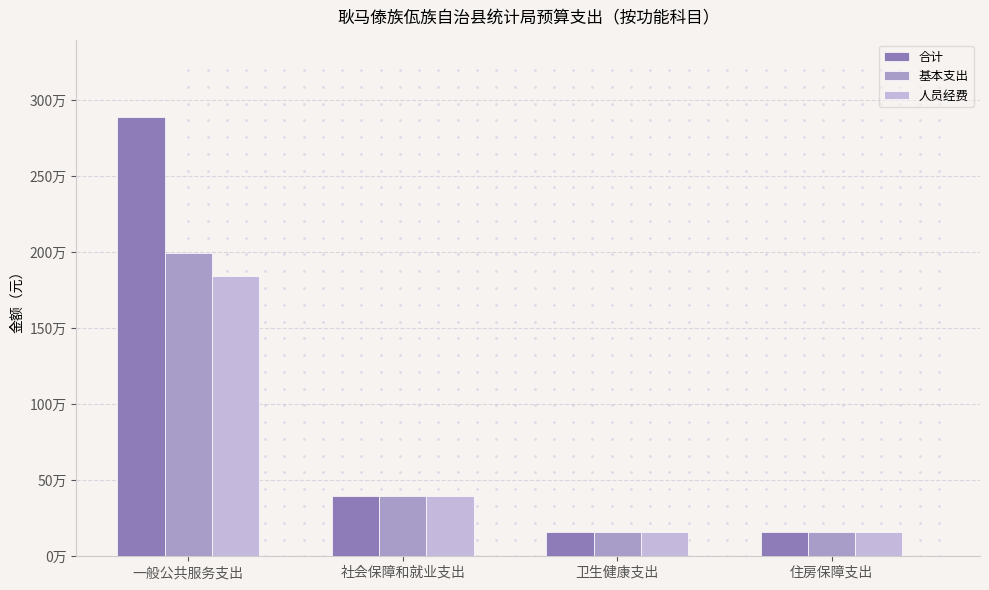

At 一般公共服务支出, list the series in order from smallest to largest.

人员经费, 基本支出, 合计